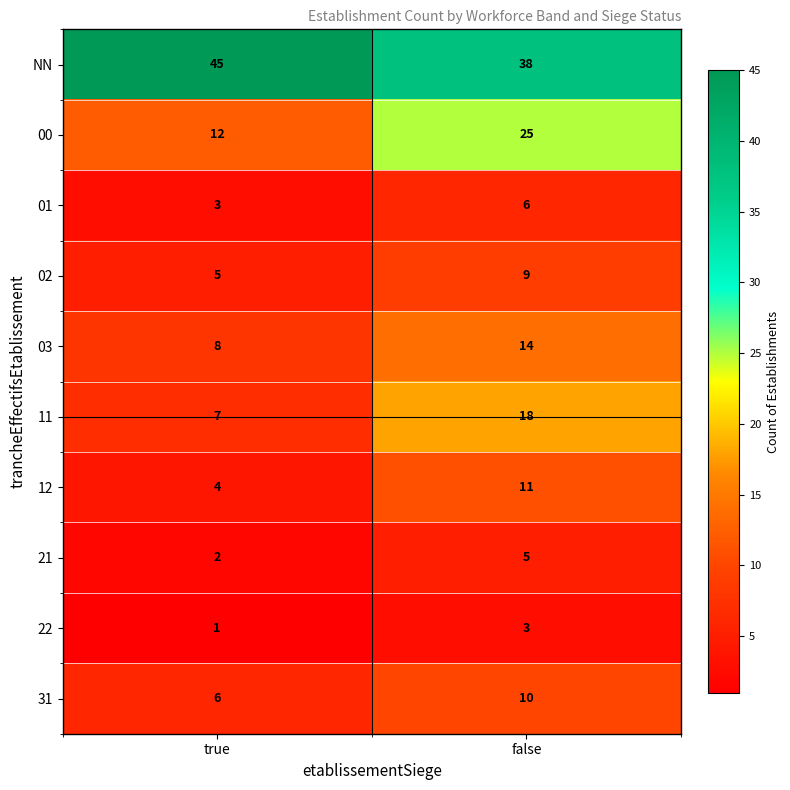

Reading right to left, list all the values displayed in this chart.

NN: 38	45
00: 25	12
01: 6	3
02: 9	5
03: 14	8
11: 18	7
12: 11	4
21: 5	2
22: 3	1
31: 10	6